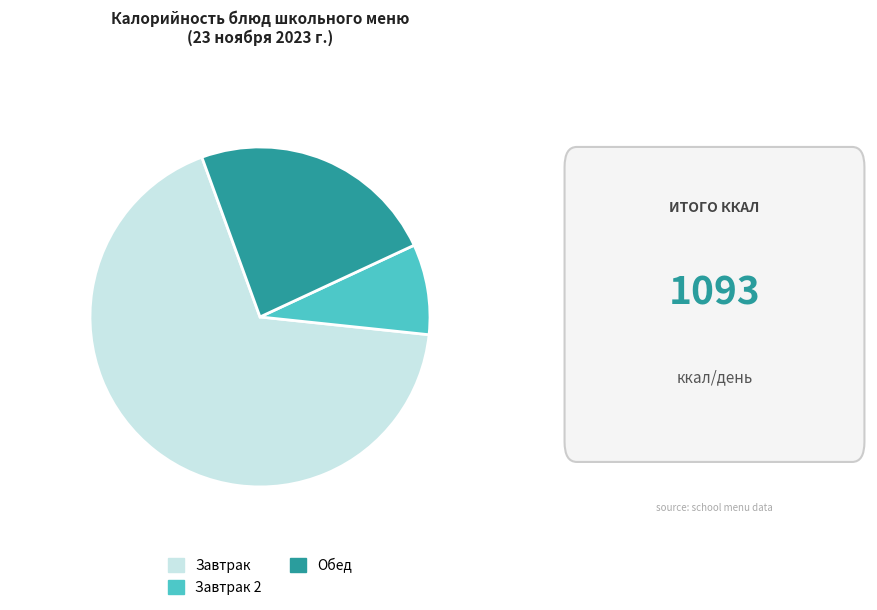

Rank the categories by value from lowest to highest.

Завтрак 2, Обед, Завтрак